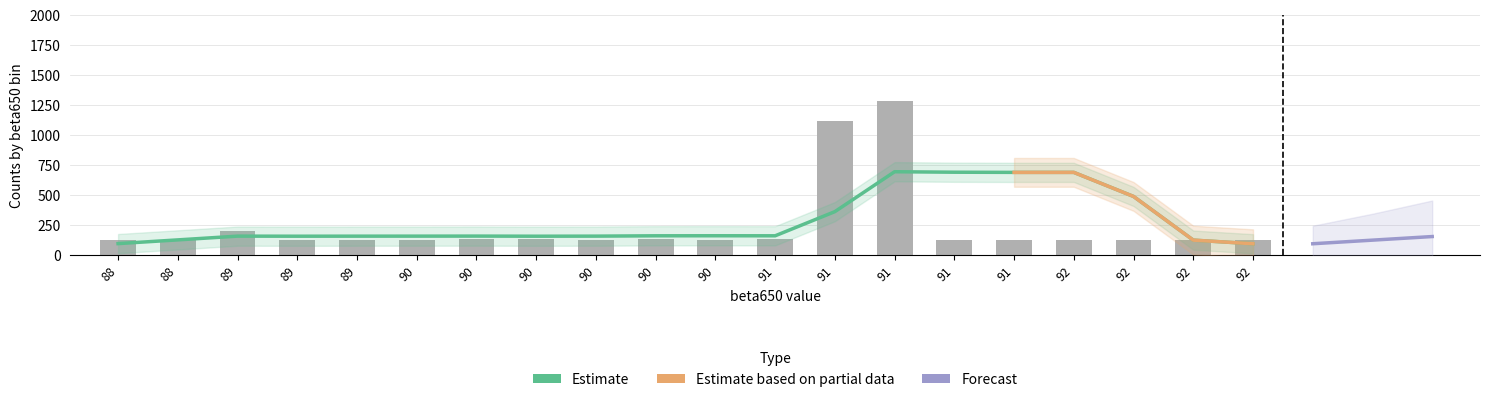

Reading right to left, transcribe all the data shown in this chart.

127	126	124	125	121	122	1279	1118	132	123	129	127	129	129	126	124	124	198	122	124